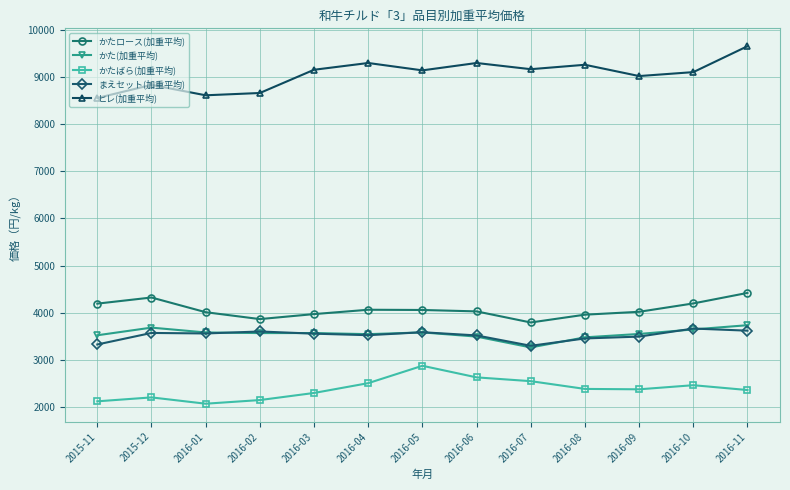

At which category does かたばら(加重平均) reach its first local valley?

2016-01